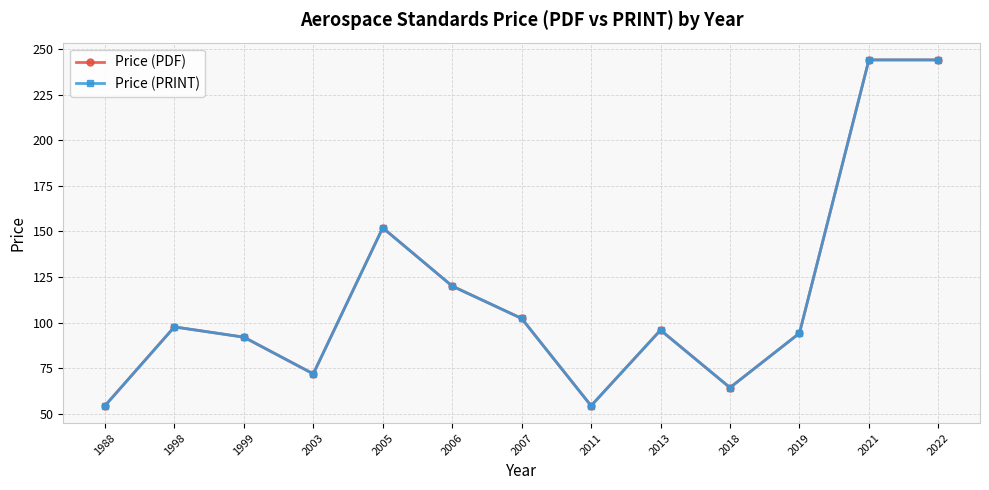

The Price (PDF) series shows 102.3 at 2007. True or false?

True